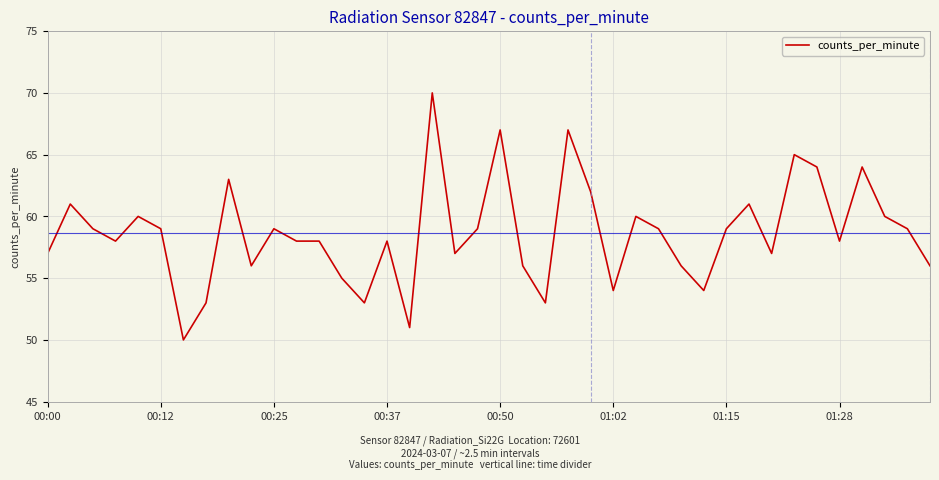

What is the difference between the maximum and minimum values?

20